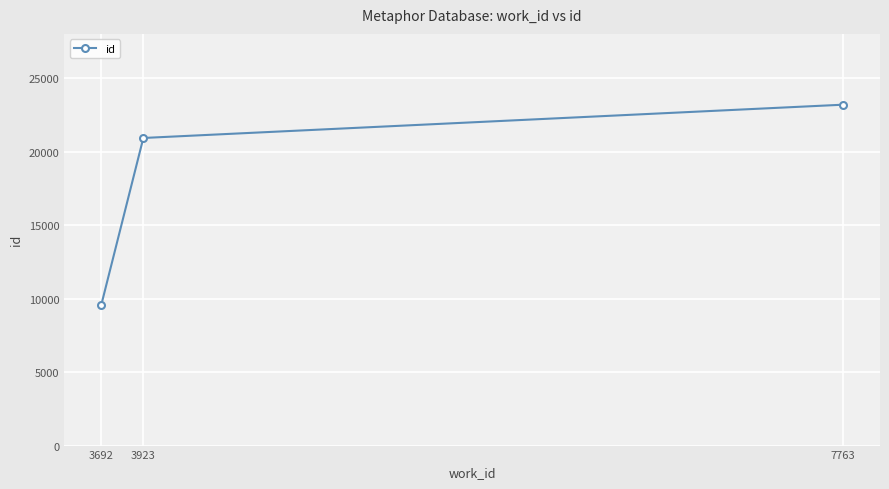

Read the value at 7763, to the nearest 100.

23200